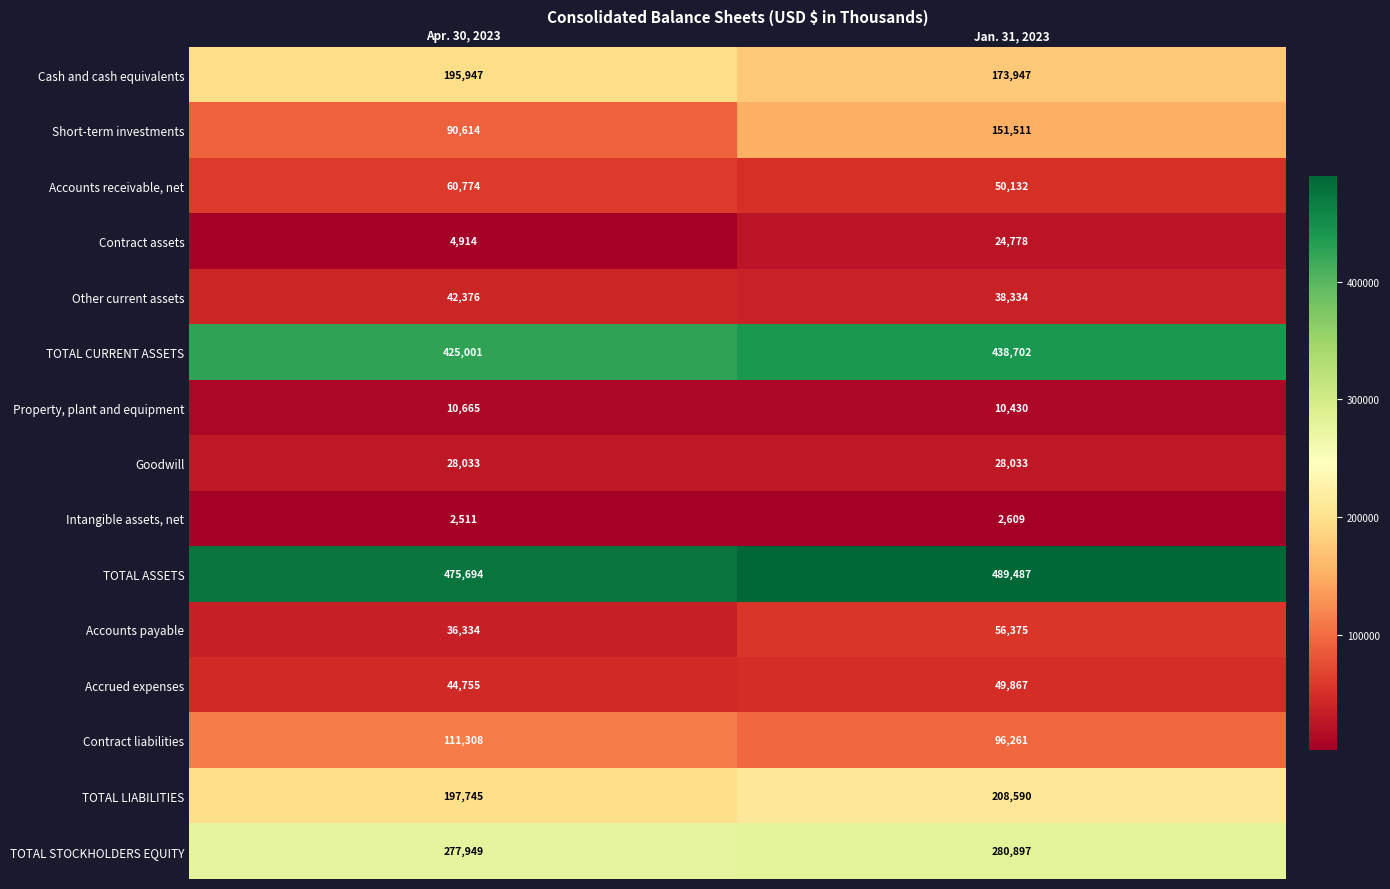

Where is Short-term investments nearest to the value 121062?

Apr. 30, 2023